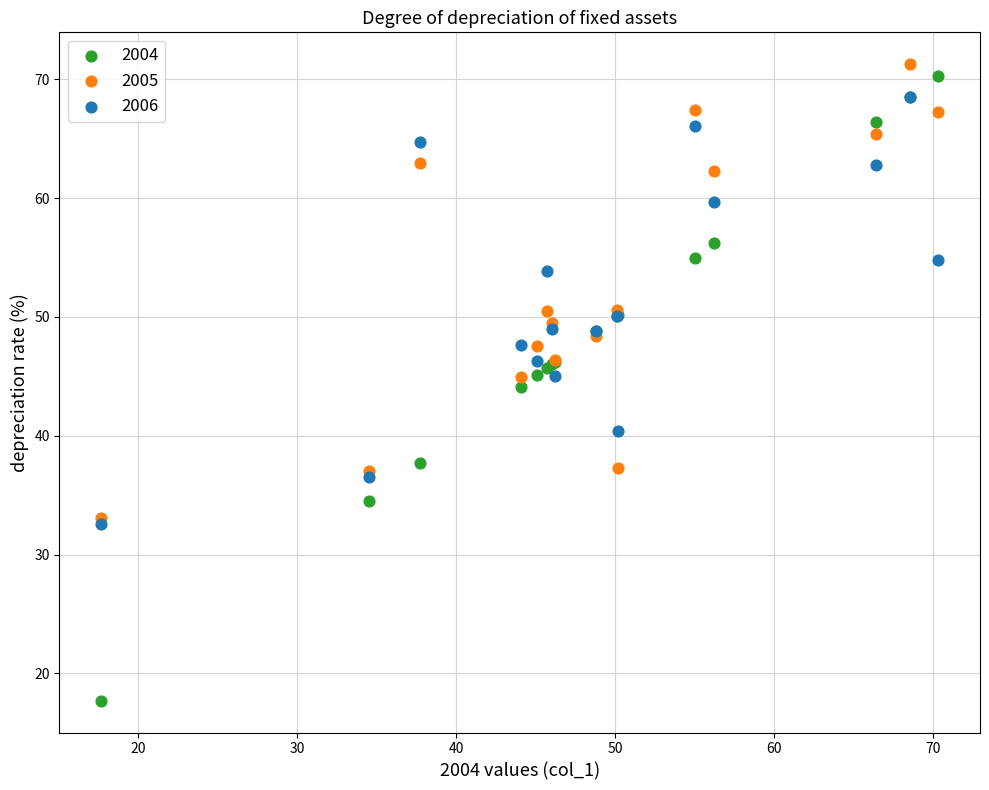

What are all the series names shown in the legend?

2004, 2005, 2006